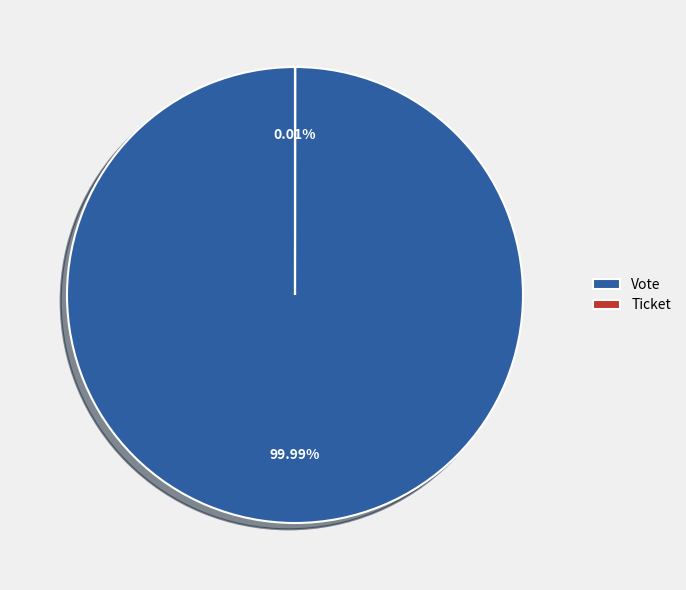

Does any single category account for the majority?

Yes